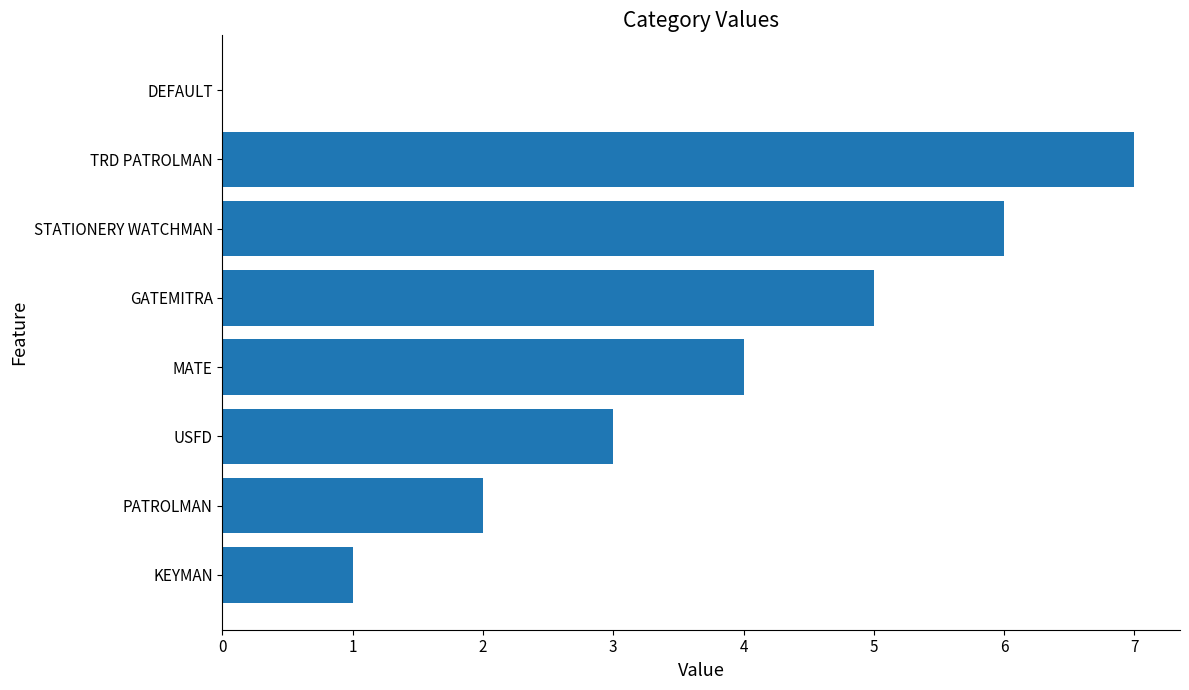

What is the change in value from KEYMAN to MATE?

+3